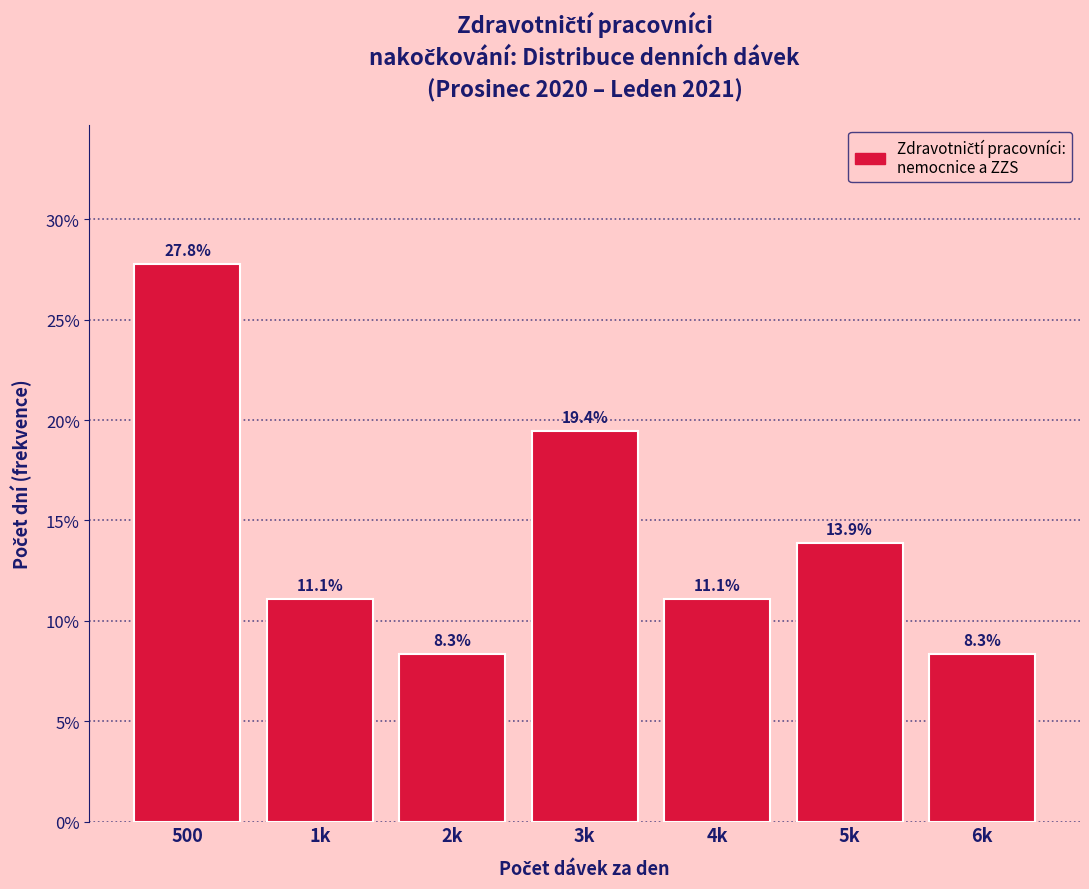

Reading left to right, list all the values displayed in this chart.

500=27.8	1k=11.1	2k=8.3	3k=19.4	4k=11.1	5k=13.9	6k=8.3